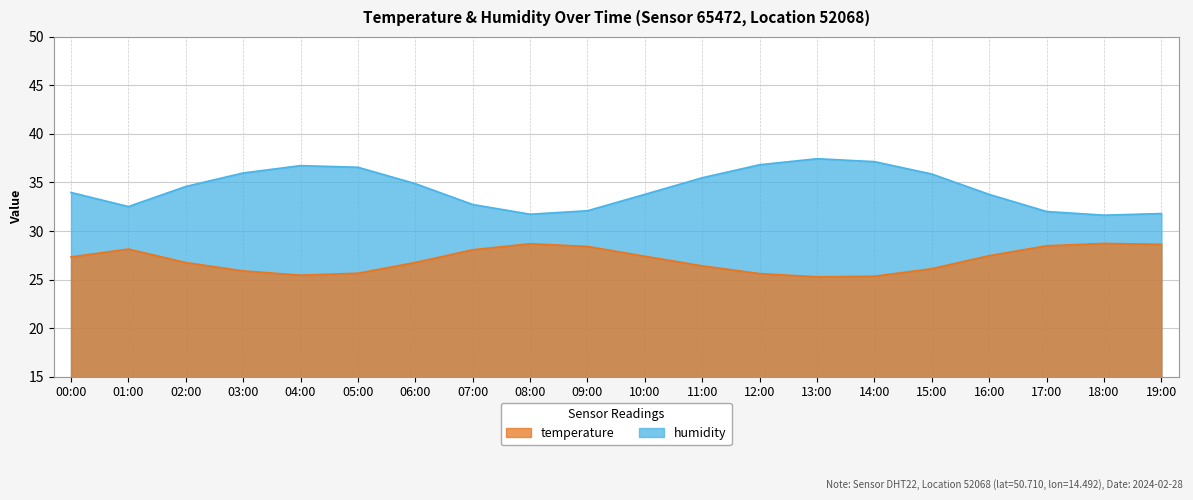

How many distinct data groups are displayed?

2